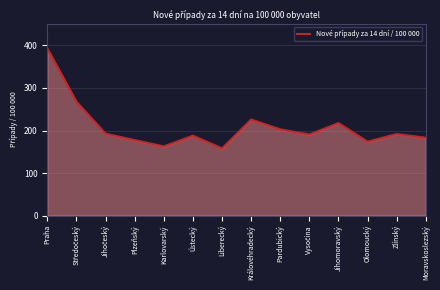

What position from the right is Praha?

14